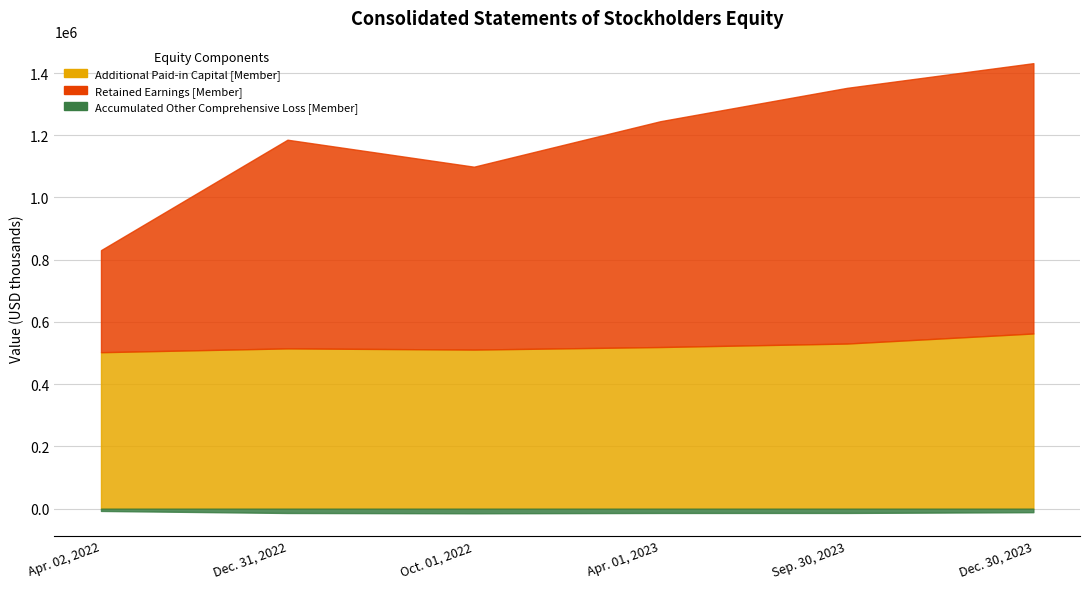

What is the value of the Additional Paid-in Capital [Member] point at the 1st from the left?

502846